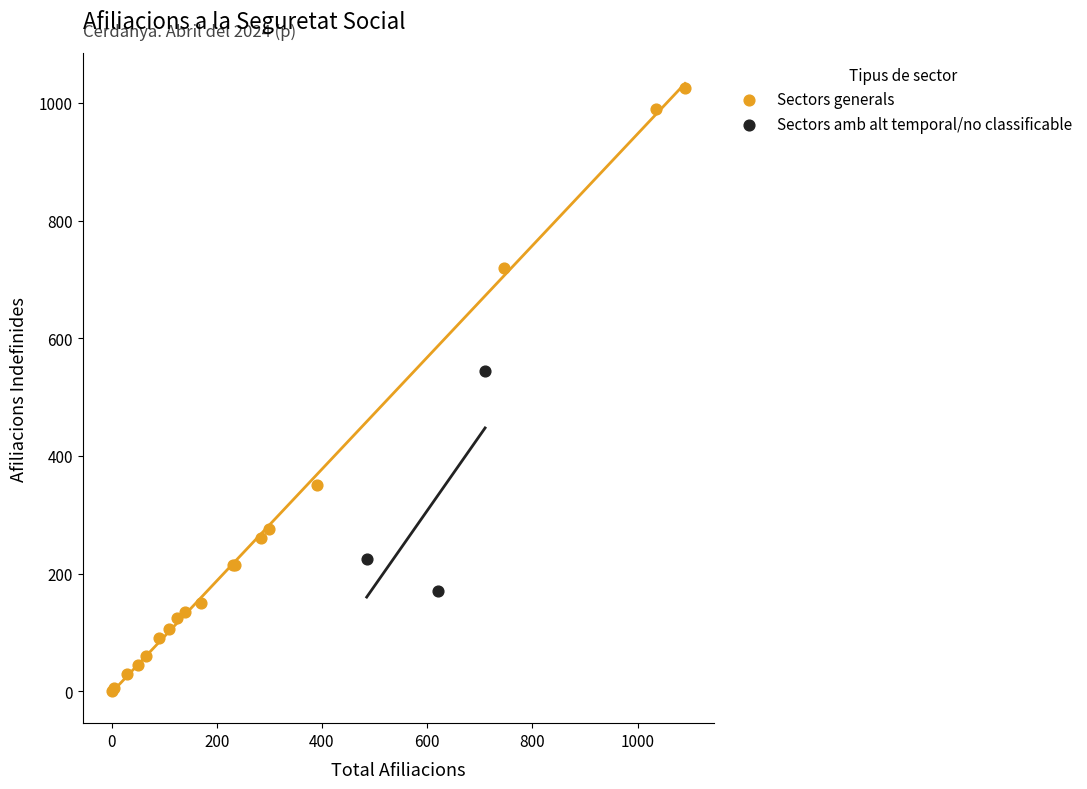

Which series reaches the maximum Y coordinate?

Sectors generals